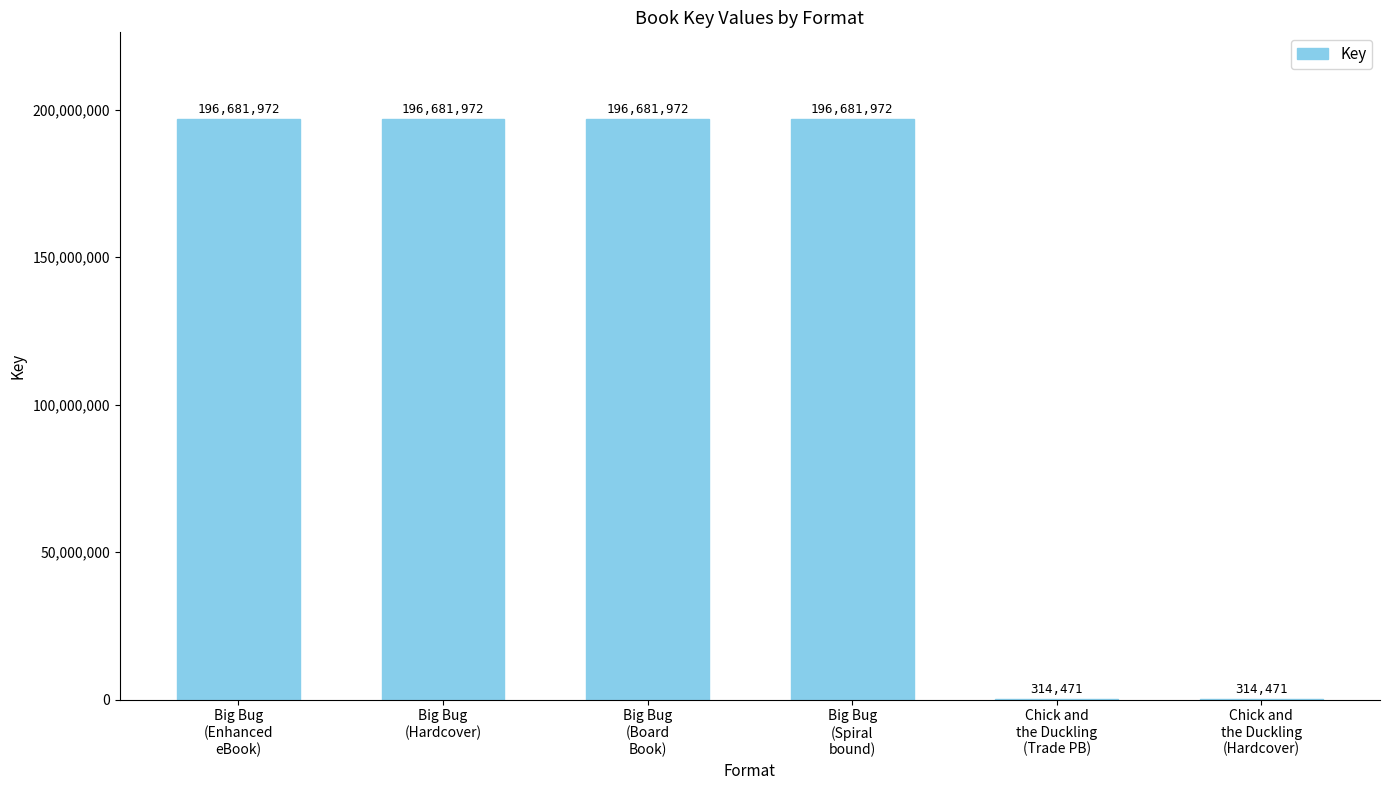

The value at Big Bug
(Board
Book) is 57422968. True or false?

False